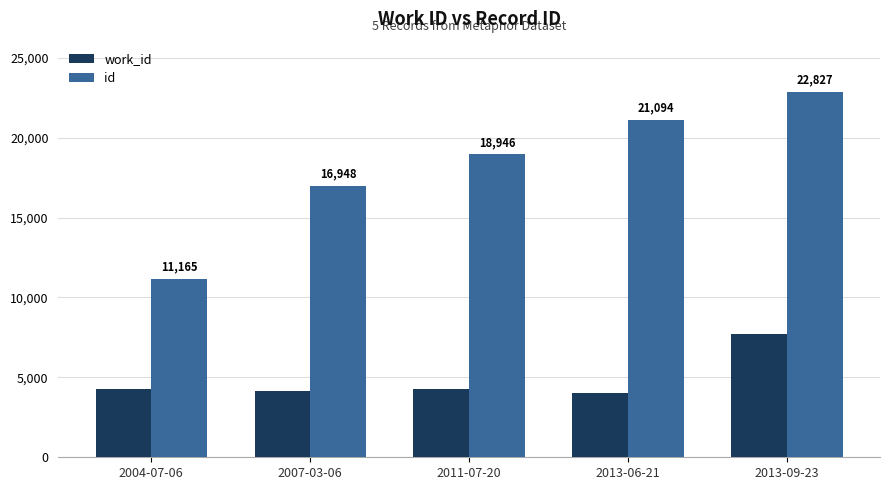

What is the sum of the work_id values at 2013-06-21 and 2011-07-20?

8339